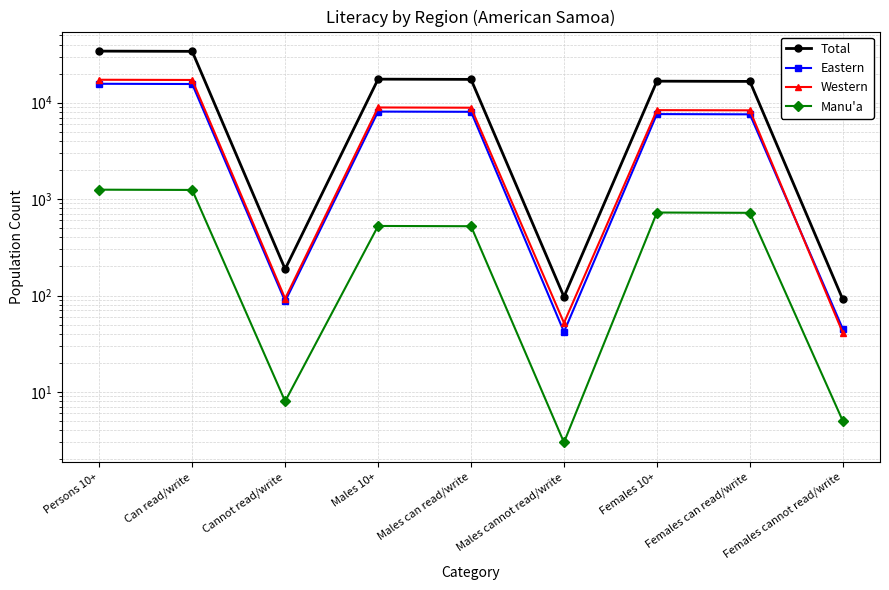

Does the chart have visible grid lines?

Yes